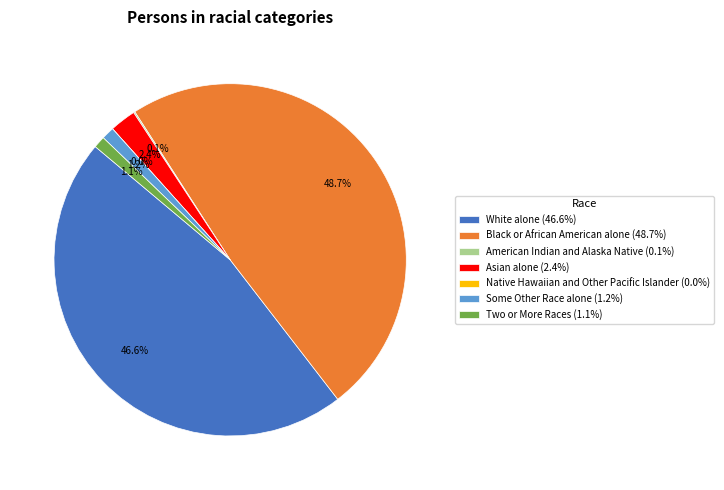

Which category has the biggest portion of the pie?

Black or African American alone